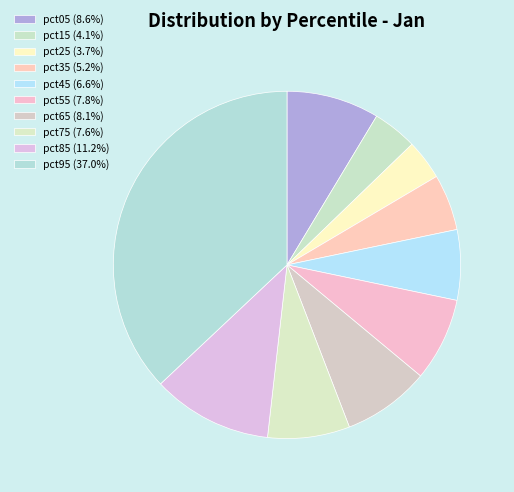

Does pct65 represent more than half of the total?

No